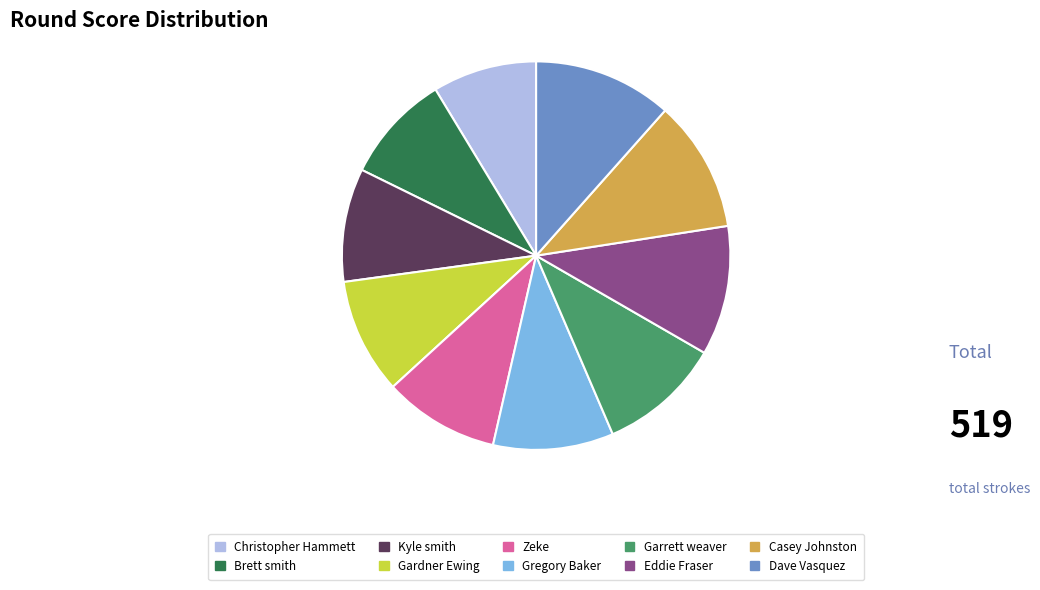

Approximately how many times larger is the value at Dave Vasquez compared to Kyle smith?

1.2